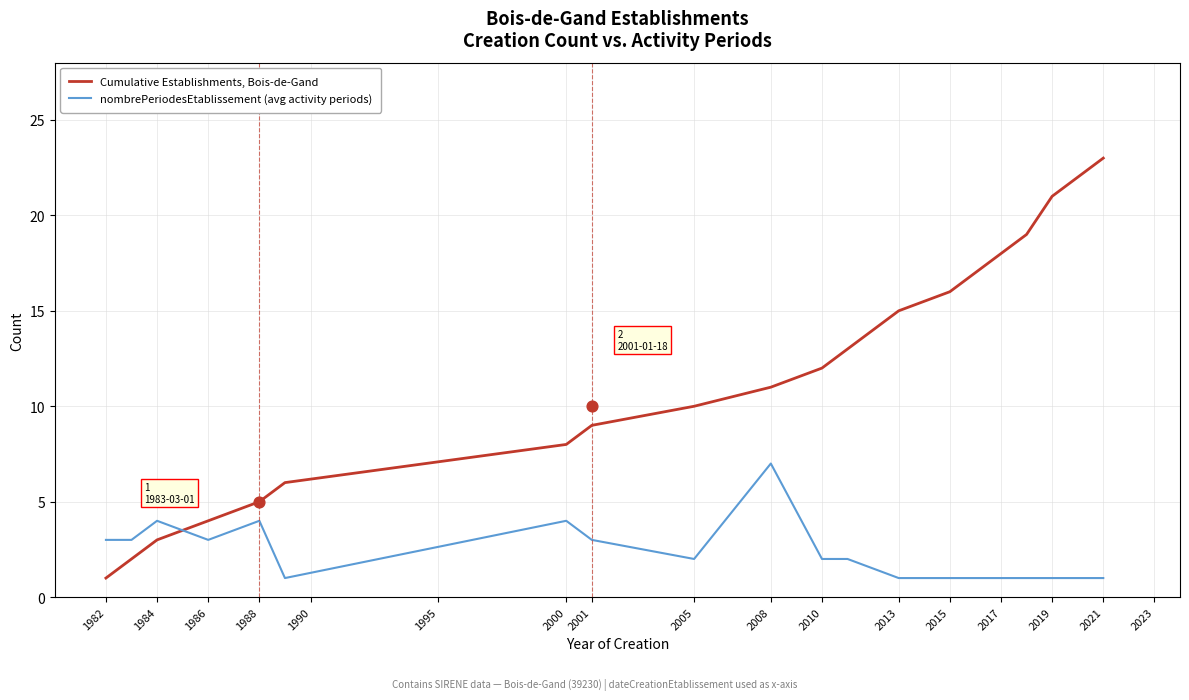

Which series contains the lowest Y value?

Cumulative Establishments, Bois-de-Gand